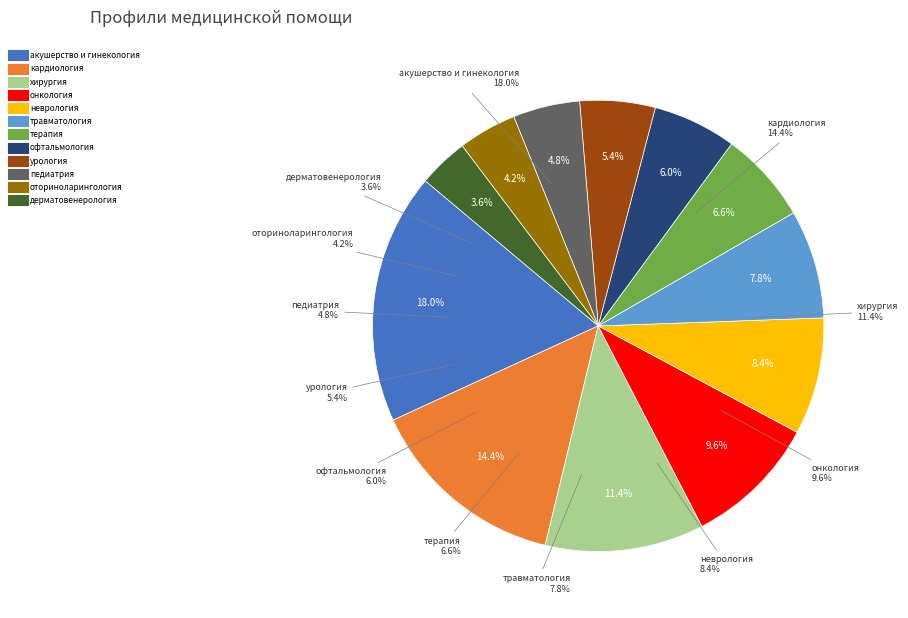

Is there any slice that represents more than half of the pie?

No